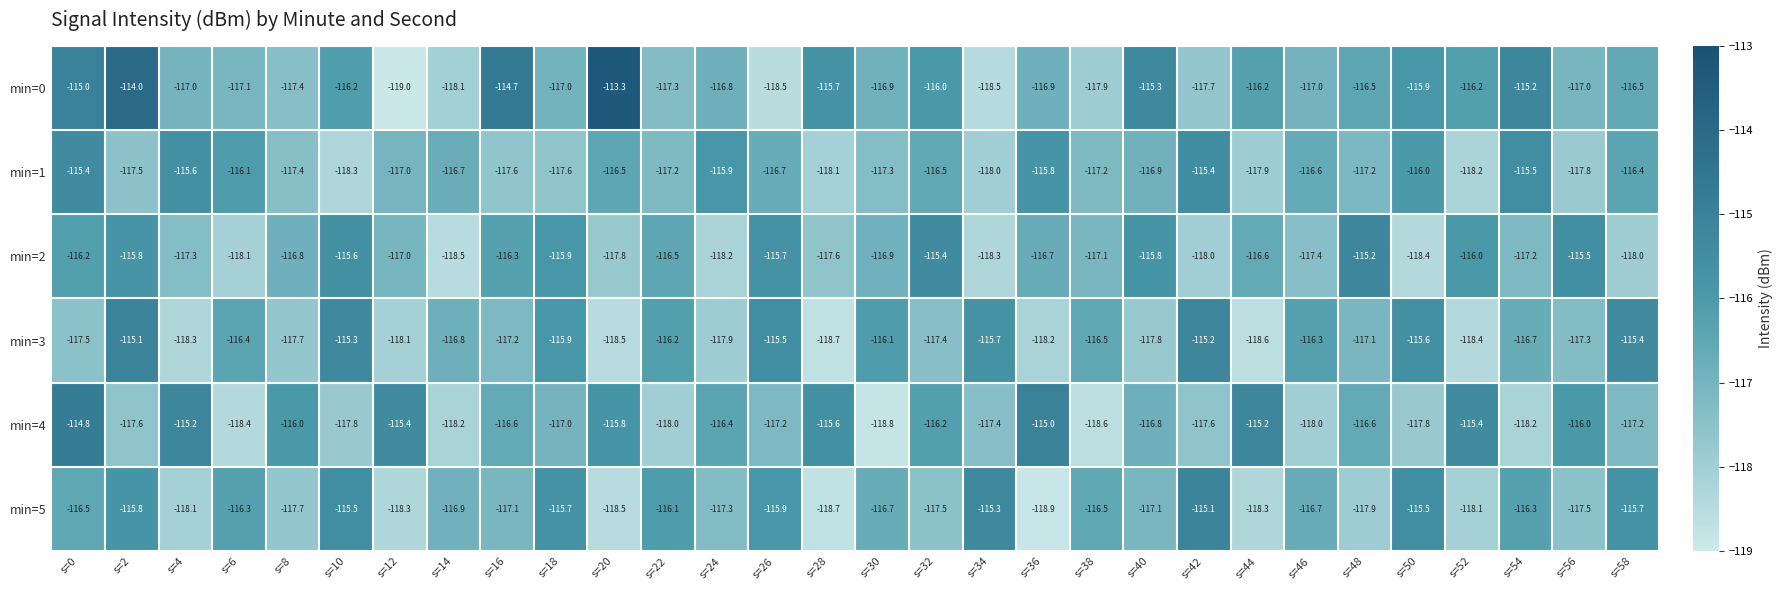

What is the maximum value for min=1?

-115.4